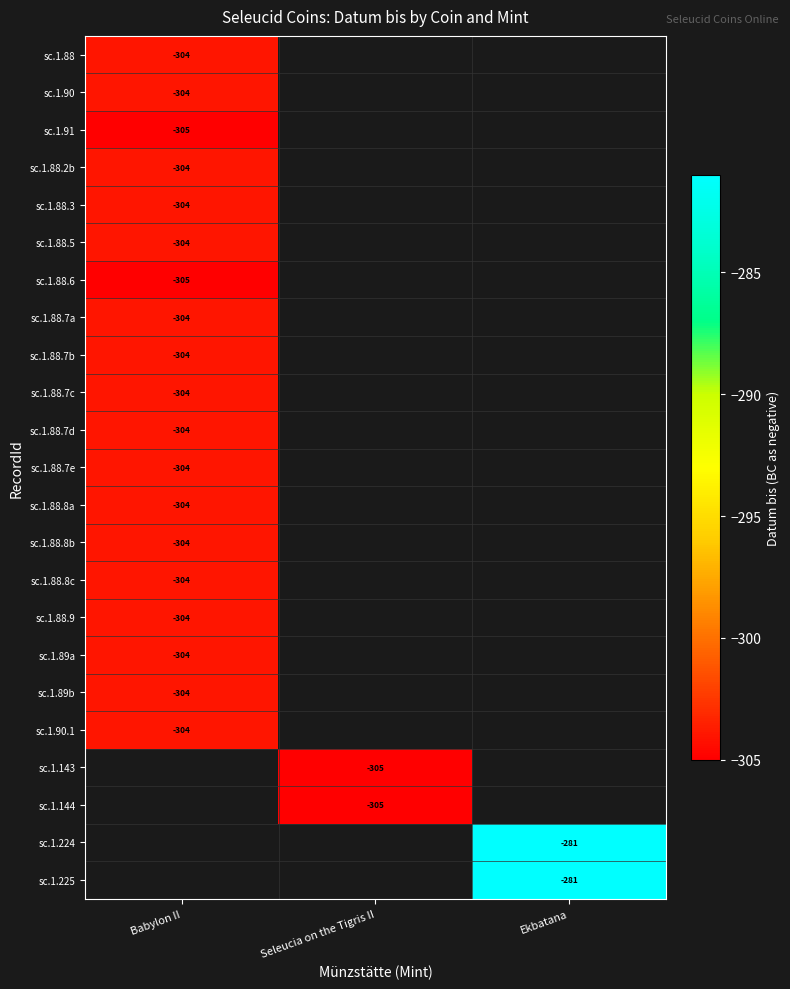

Is it true that sc.1.143 equals -171.1 at Seleucia on the Tigris II?

False